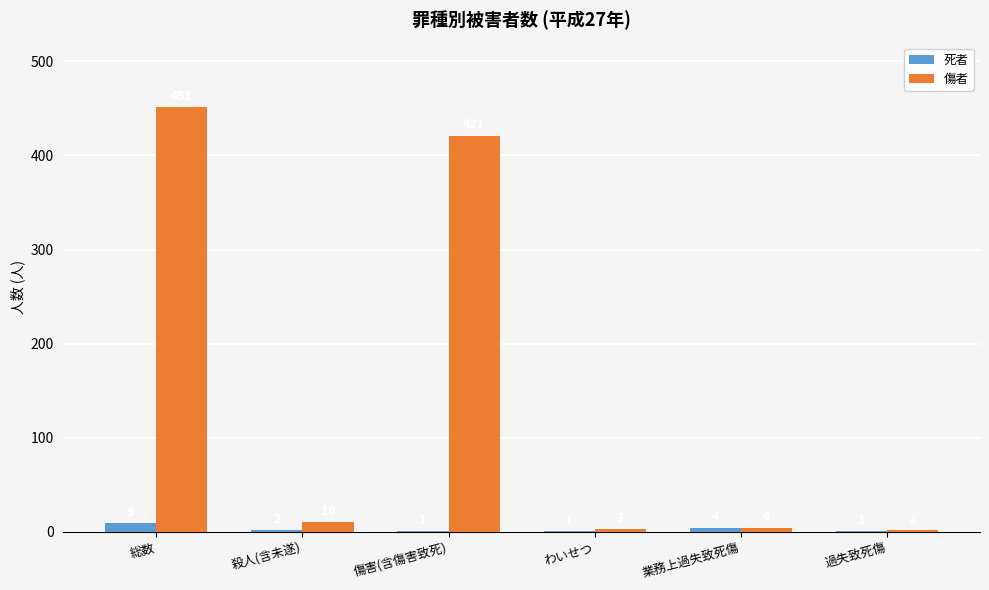

Which category has the highest value across all series?

総数